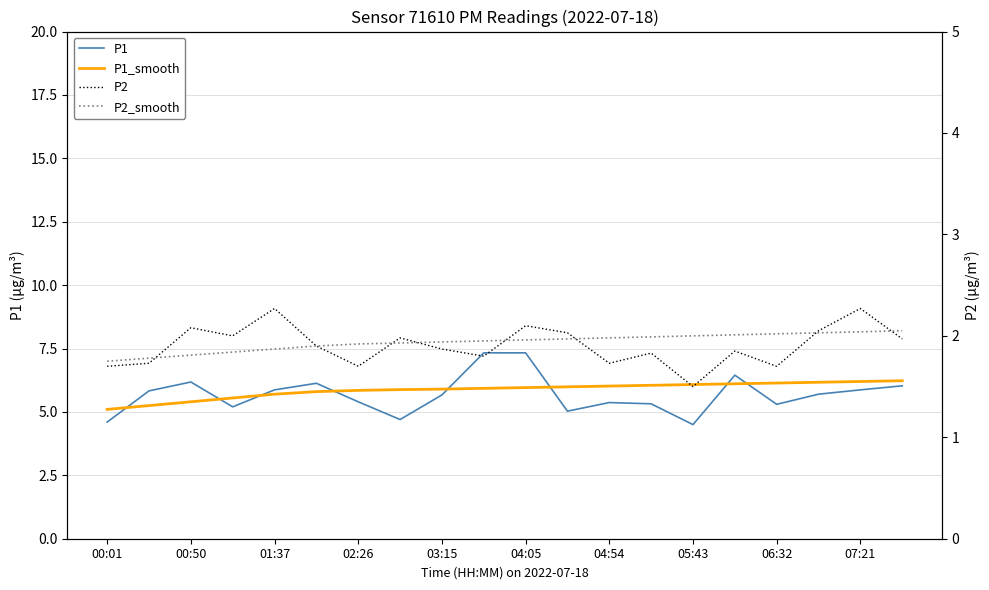

Does the chart display data point markers on the line(s)?

No